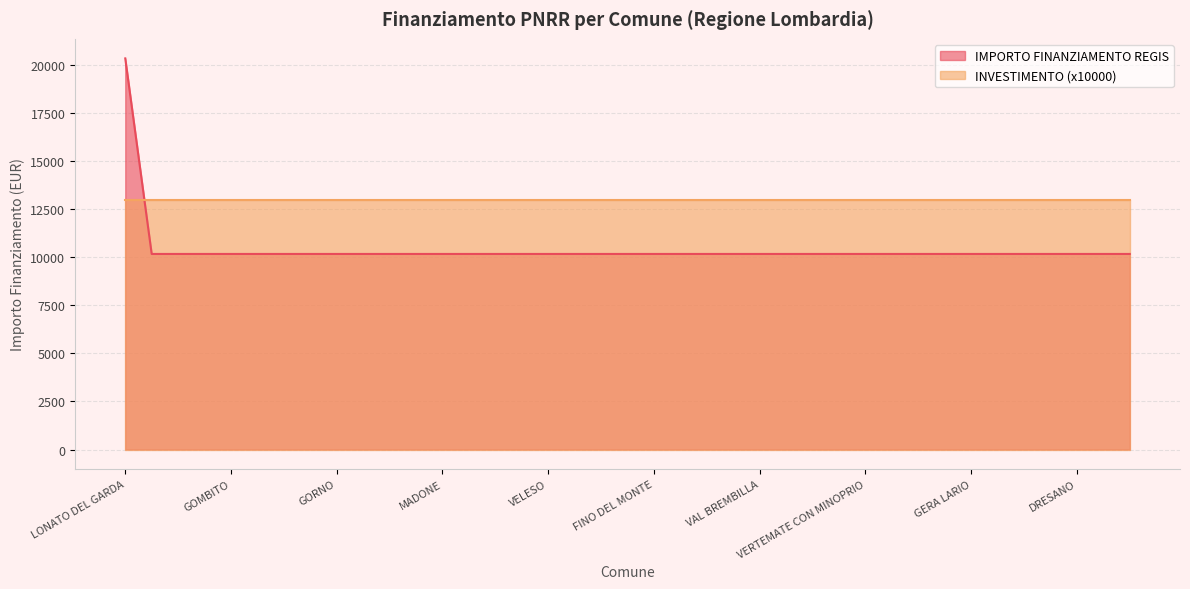

Reading right to left, what are all the values shown in this chart?

VIGANO SAN MARTINO=10172	SORMANO=10172	DRESANO=10172	GROMO=10172	RANZANICO=10172	GENIVOLTA=10172	GERA LARIO=10172	GOLFERENZO=10172	ORIO LITTA=10172	RIPALTA ARPINA=10172	VERTEMATE CON MINOPRIO=10172	BELLAGIO=10172	ZINASCO=10172	PEIA=10172	VAL BREMBILLA=10172	MADIGNANO=10172	SCALDASOLE=10172	PEGLIO=10172	FINO DEL MONTE=10172	SUISIO=10172	CESANA BRIANZA=10172	FONTENO=10172	VELESO=10172	MEZZANINO=10172	COLLE BRIANZA=10172	CALVENZANO=10172	MADONE=10172	BULGAROGRASSO=10172	CAPRALBA=10172	INTROBIO=10172	GORNO=10172	FIESCO=10172	GAZZANIGA=10172	GORNATE-OLONA=10172	GOMBITO=10172	GROPELLO CAIROLI=10172	GARBAGNATE MONASTERO=10172	GEROLA ALTA=10172	LONATO DEL GARDA=20344